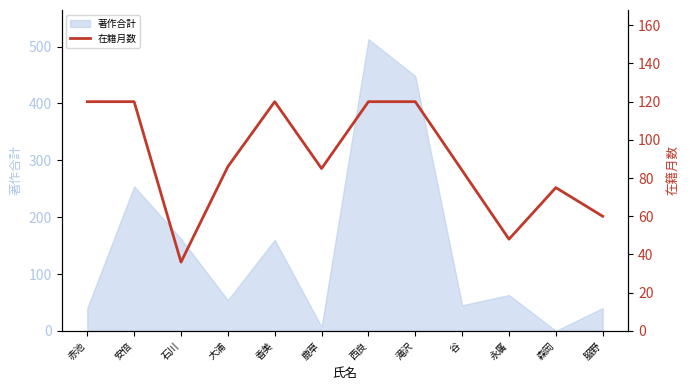

At which category does the data reach its first local valley?

石川